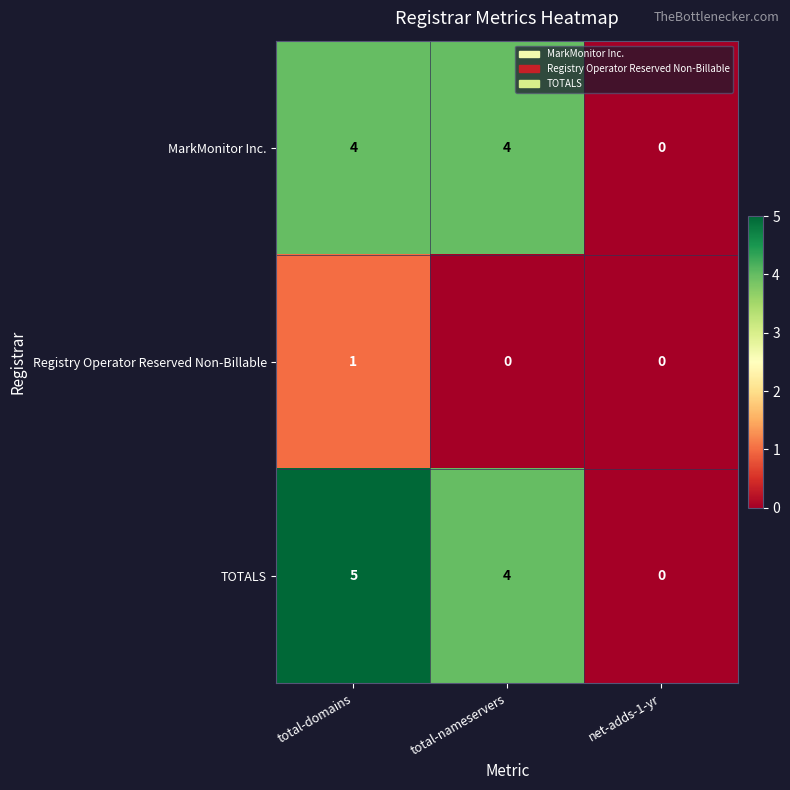

How many values in the TOTALS series are below 4?

1